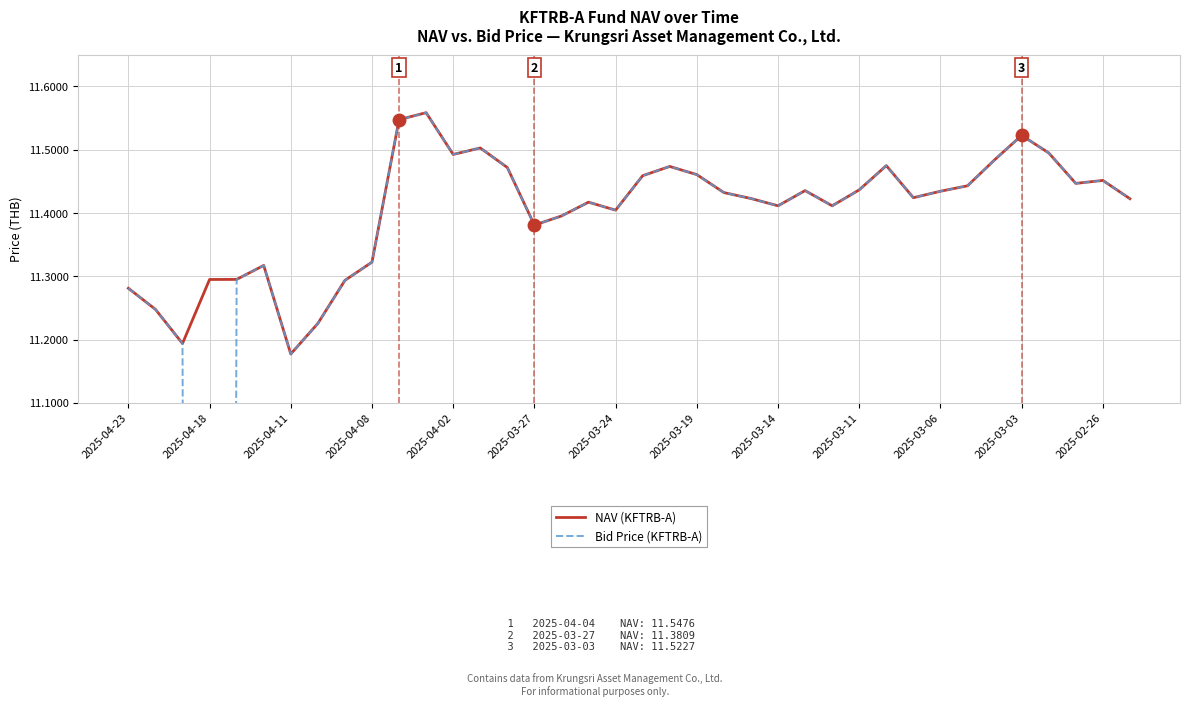

True or false: NAV (KFTRB-A) and Bid Price (KFTRB-A) intersect in this chart.

False